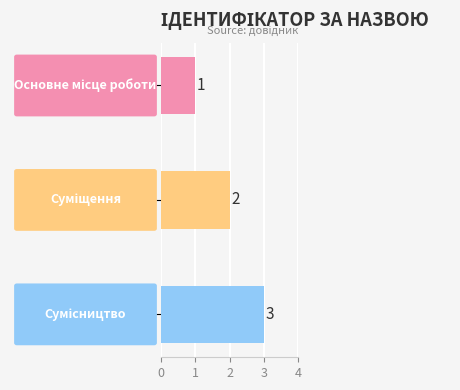

How many values are between 1 and 3?

3